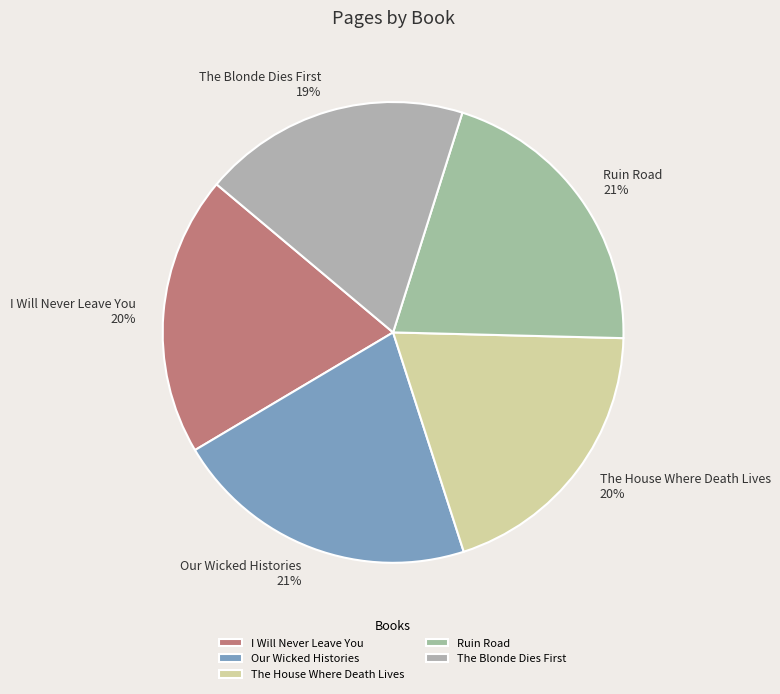

To the nearest percent, what is the combined percentage of Our Wicked Histories and I Will Never Leave You?

41%